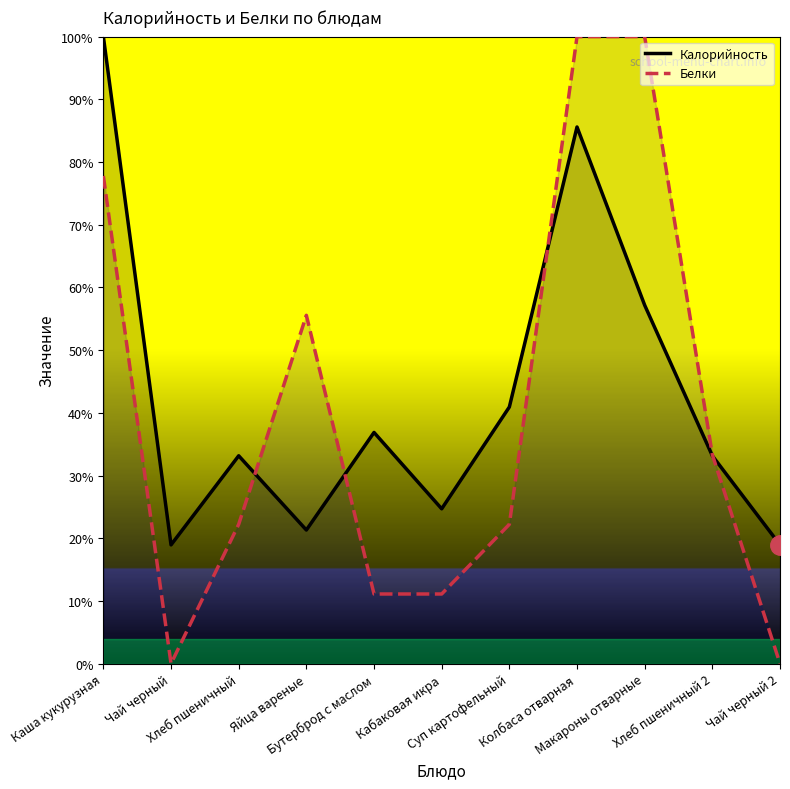

Where is Белки nearest to the value 50?

Яйца вареные